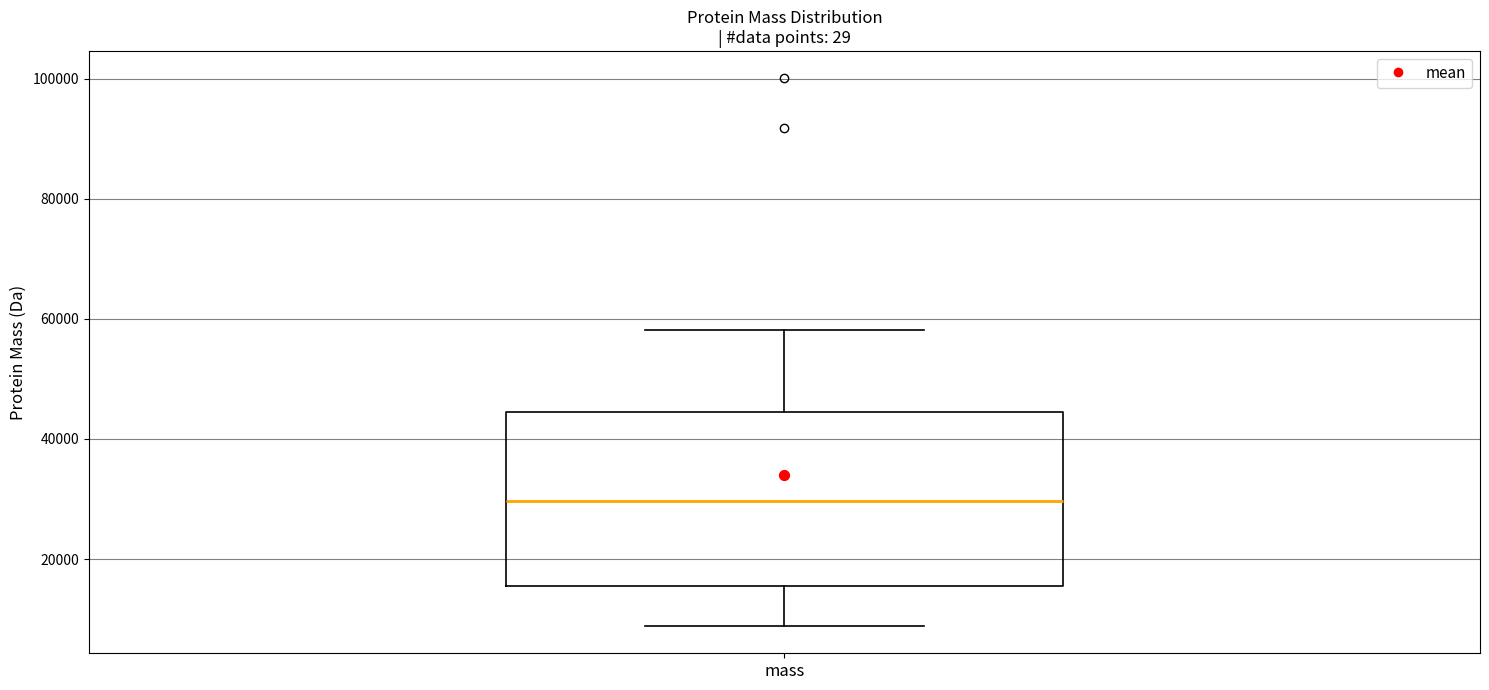

Read this box plot against the y-axis: the position of the median line, the range covered by the box, and the ends of both whiskers. The values are not printed on the chart, so give them approximately, as read against the axis.

median 30000, box 16000 to 44000, whiskers 8000 to 58000